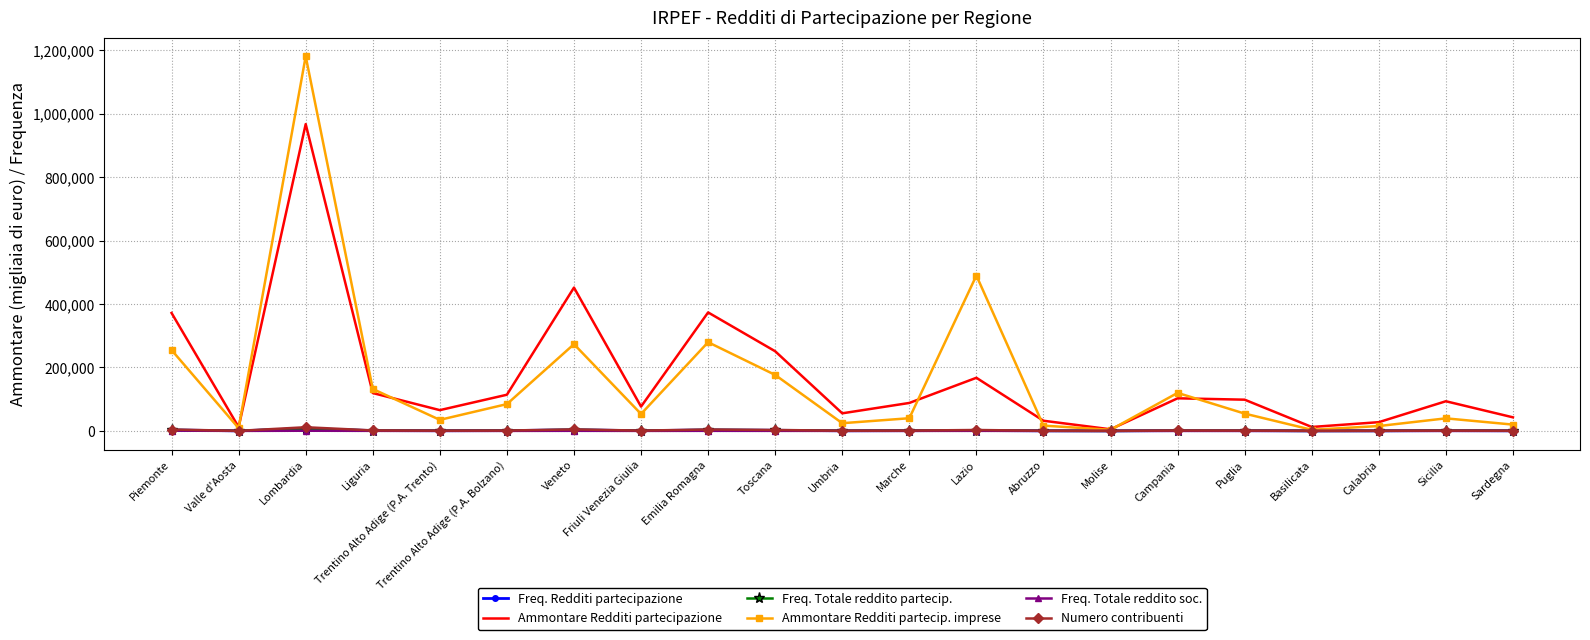

At which category does the chart reach its peak across all series?

Lombardia